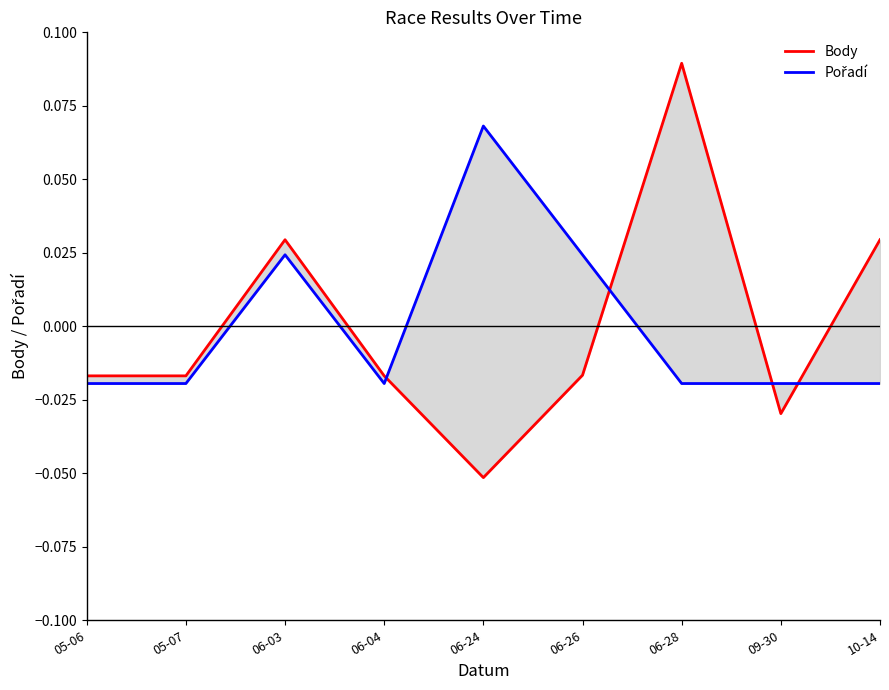

In Body, how many points are higher than both neighbors (excluding endpoints)?

2